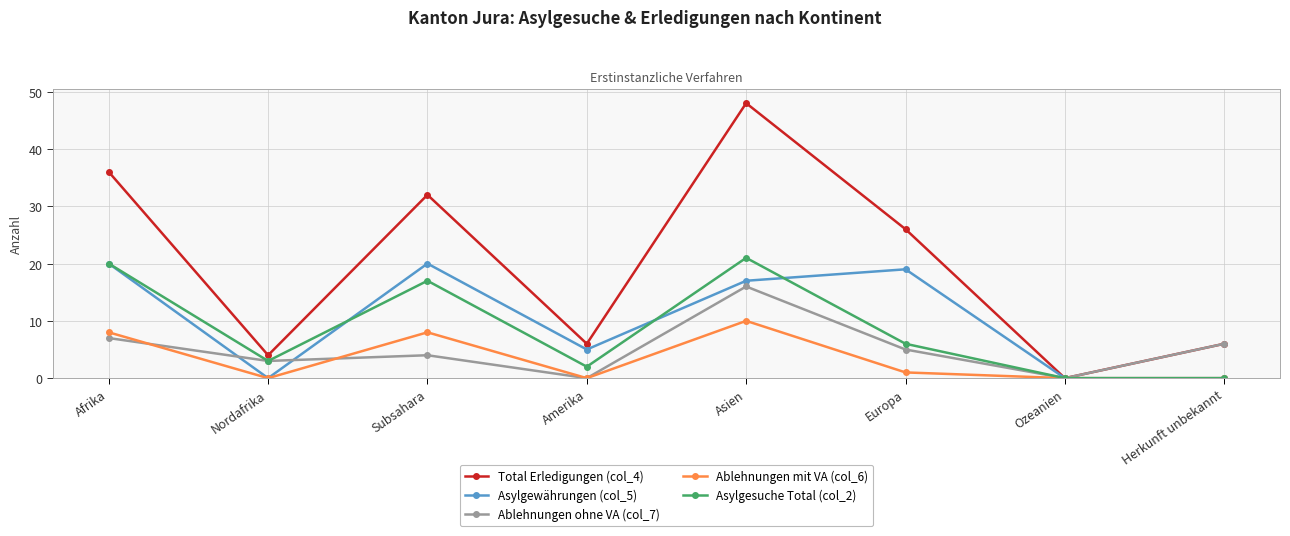

What is the spread (max minus min) of values at Asien?

38